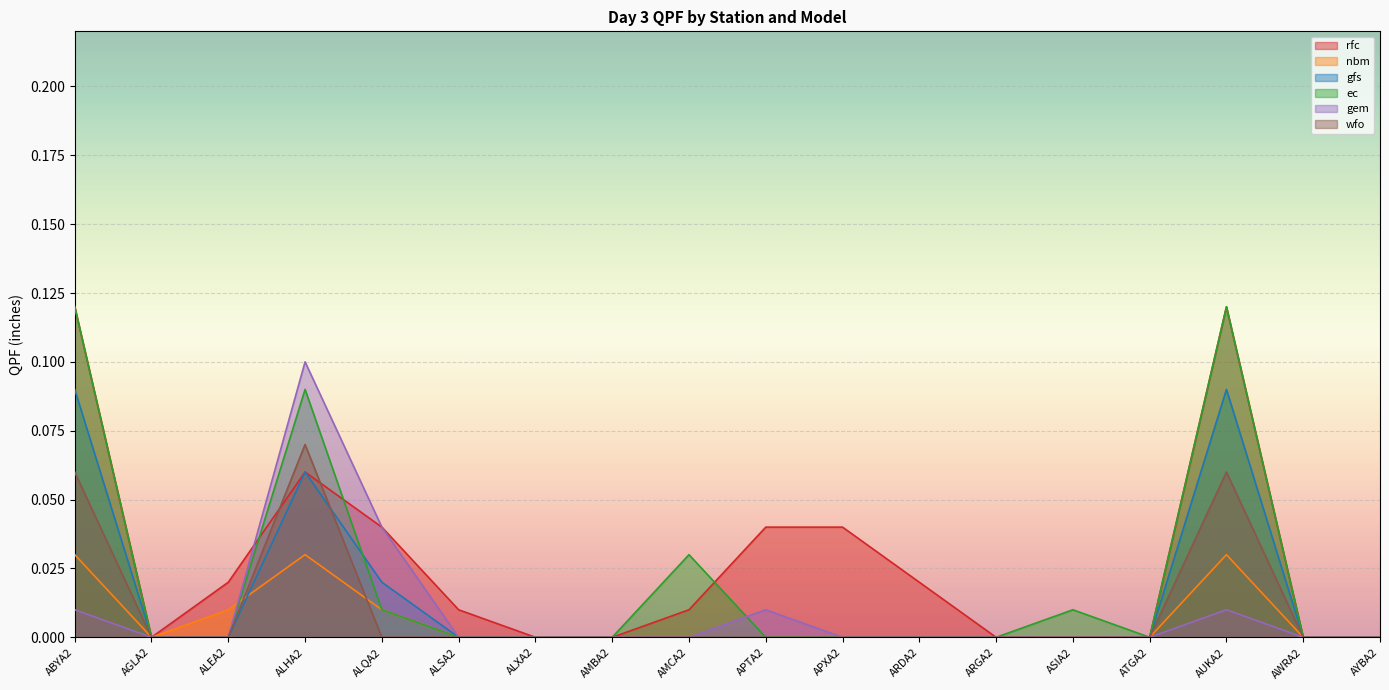

Does the chart display data point markers on the line(s)?

No